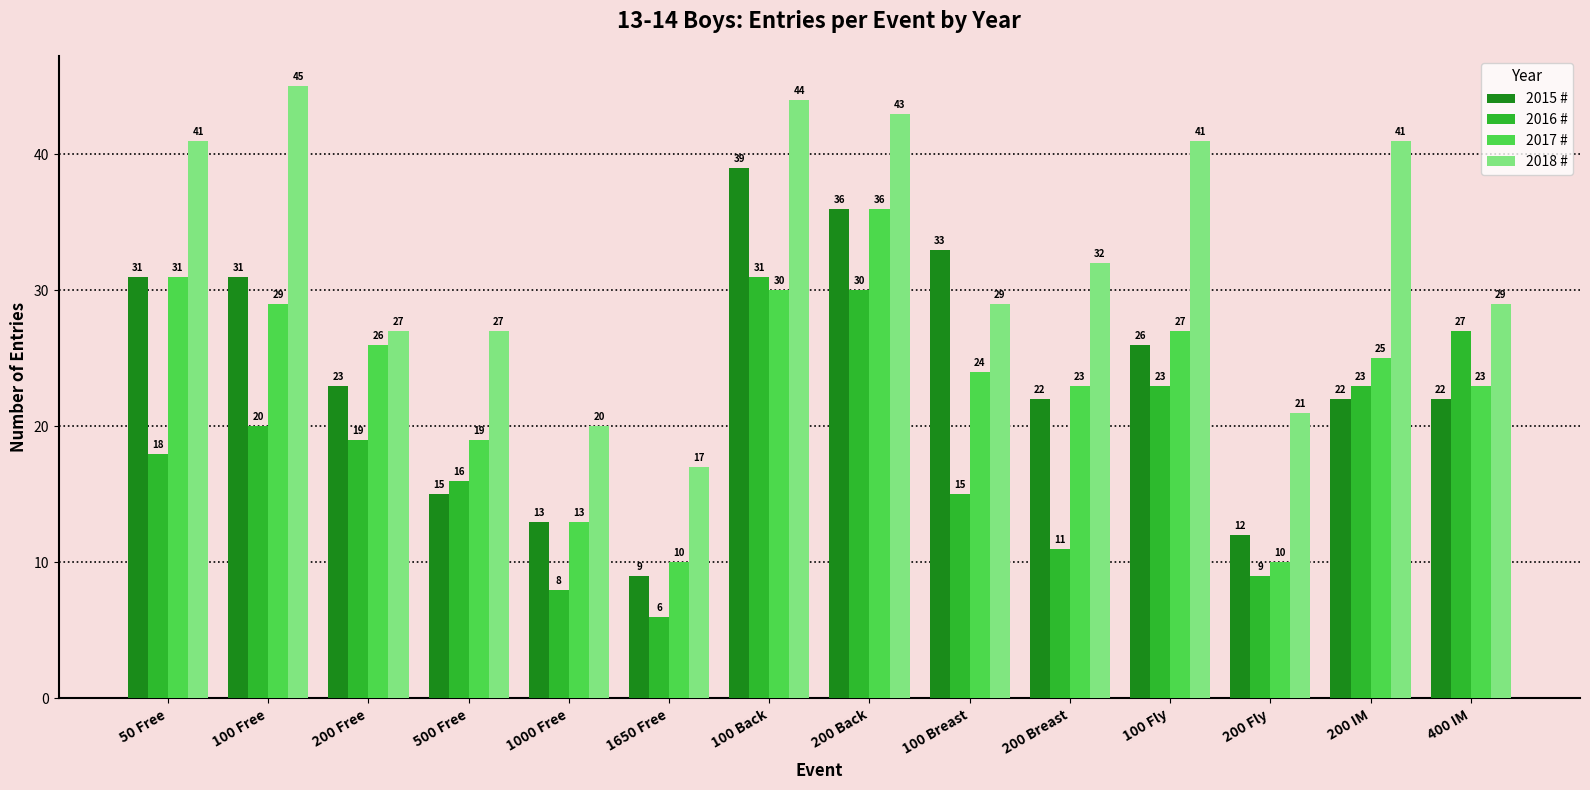

Is it true that 2017 # equals 4 at 1650 Free?

False